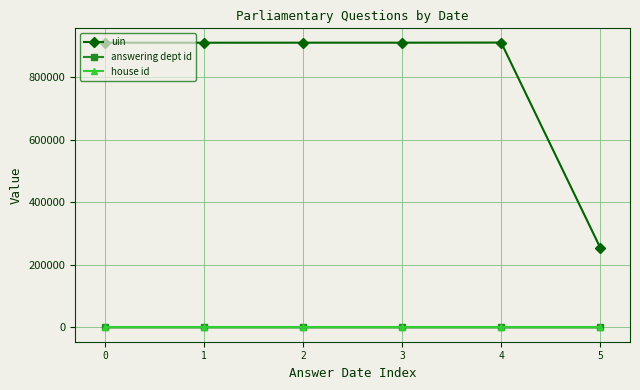

True or false: answering dept id and house id cross at least once.

False